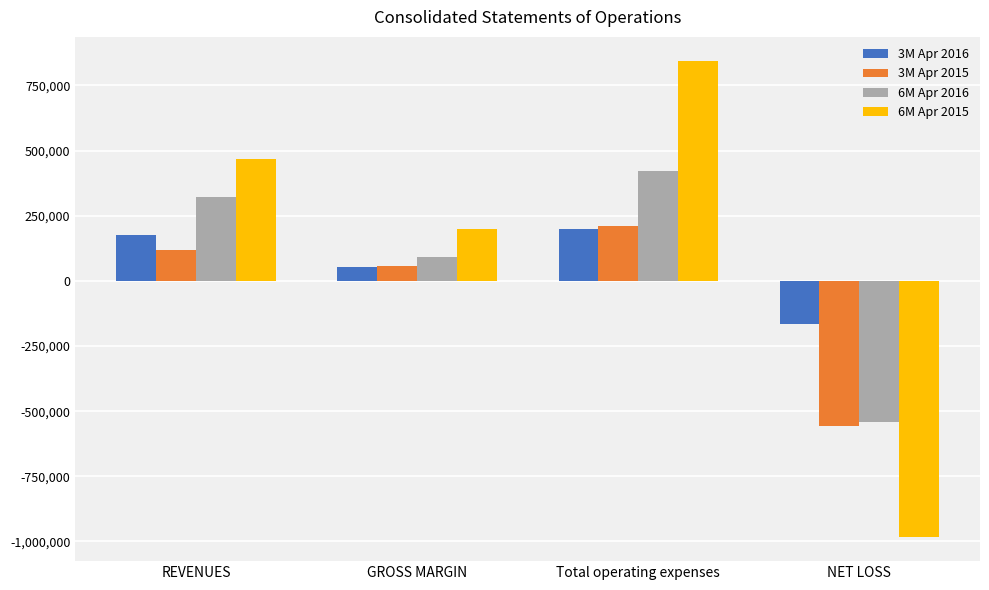

Rank the series at REVENUES from lowest to highest value.

3M Apr 2015, 3M Apr 2016, 6M Apr 2016, 6M Apr 2015